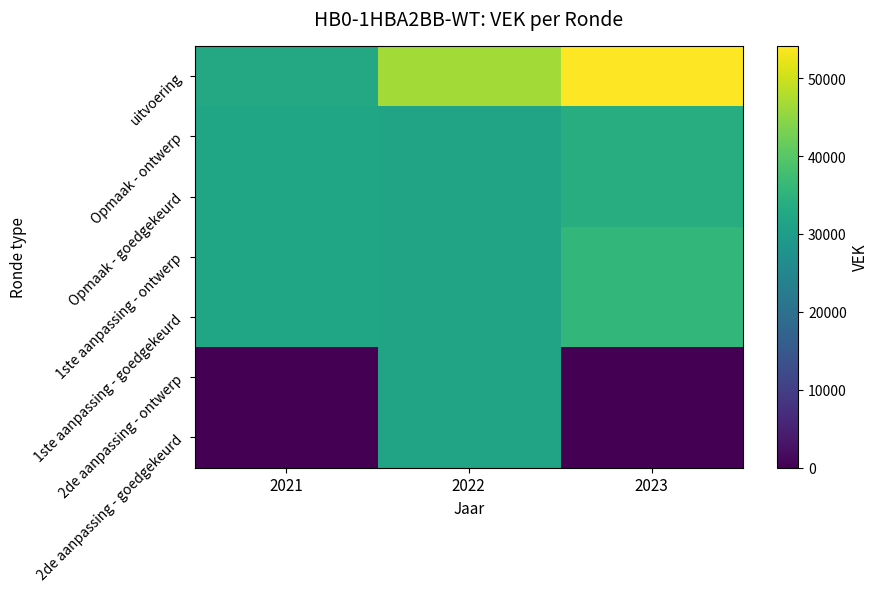

At which category does the chart reach its peak across all series?

2023